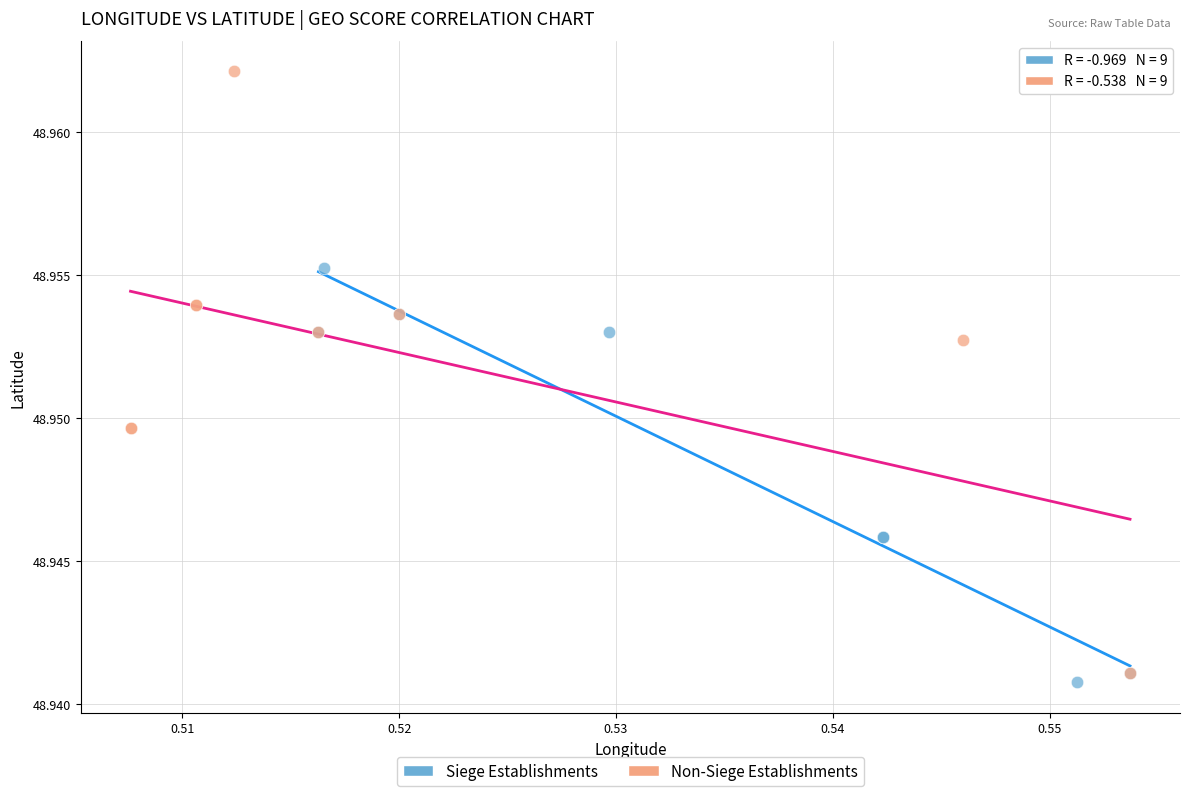

Which series contains the lowest Y value?

Siege Establishments